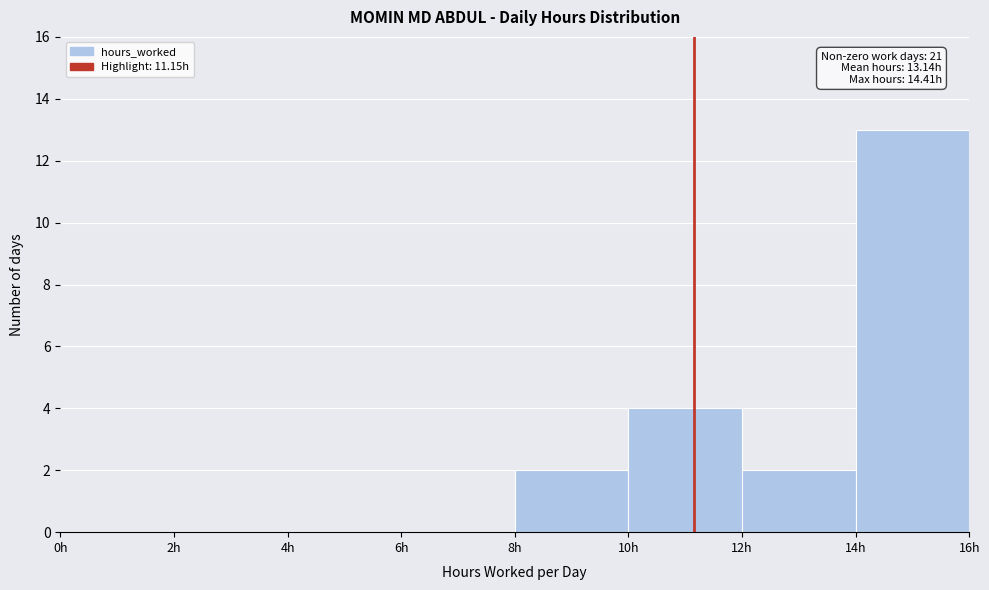

Which range on the x-axis has the tallest bar?

14 to 16